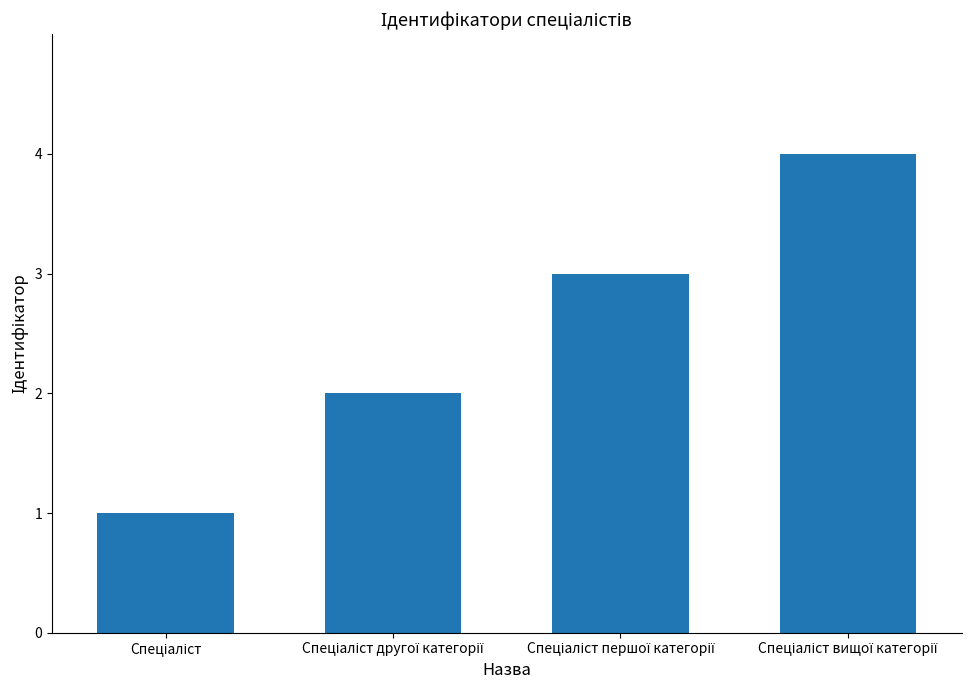

What is the greatest value displayed?

4